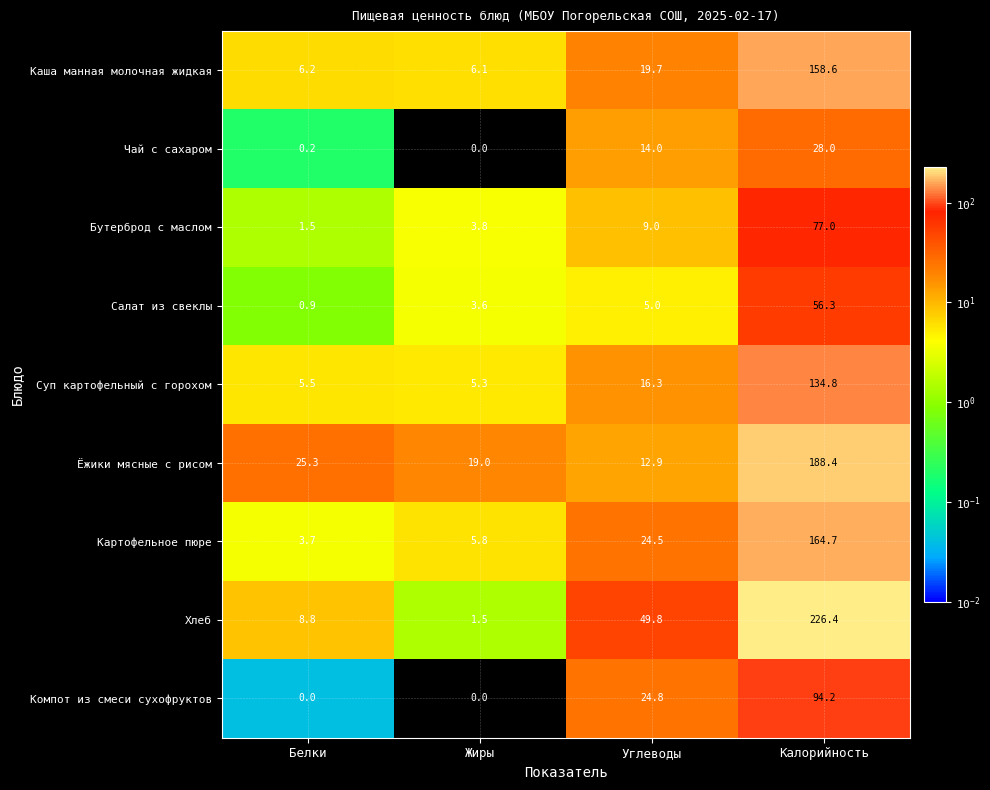

True or false: Ёжики мясные с рисом has a value of 19.0 at Жиры.

True